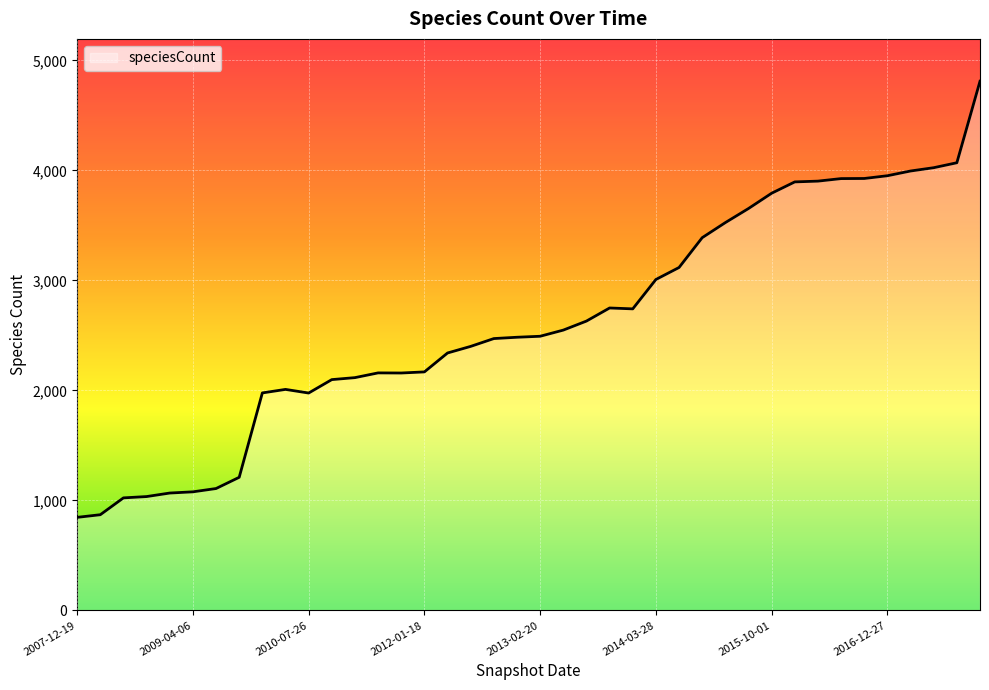

What is the smallest value displayed?

846